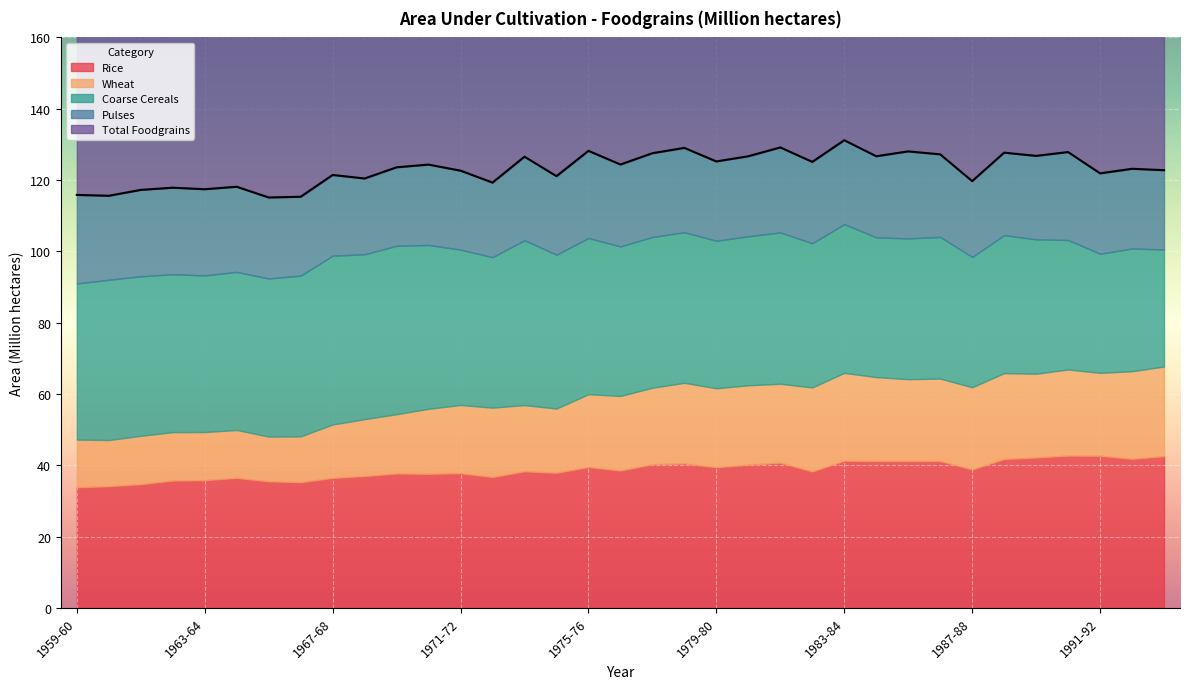

Reading right to left, what are all the values shown in this chart?

Rice: 42.5	41.8	42.6	42.7	42.2	41.7	38.8	41.2	41.1	41.2	41.2	38.3	40.7	40.1	39.4	40.5	40.3	38.5	39.5	37.9	38.3	36.7	37.8	37.6	37.7	37.0	36.4	35.2	35.5	36.5	35.8	35.7	34.7	34.1	33.8
Wheat: 25.1	24.6	23.3	24.2	23.5	24.1	23.1	23.1	23.0	23.6	24.7	23.6	22.1	22.3	22.2	22.6	21.5	20.9	20.4	18.0	18.6	19.5	19.1	18.2	16.6	16.0	15.0	12.8	12.6	13.4	13.5	13.6	13.6	12.9	13.4
Coarse Cereals: 32.8	34.4	33.4	36.3	37.7	38.7	36.5	39.7	39.5	39.2	41.7	40.4	42.5	41.8	41.4	42.2	42.3	41.9	43.8	43.1	46.2	42.2	43.6	46.0	47.2	46.2	47.3	45.1	44.3	44.4	43.9	44.3	44.7	45.0	43.8
Pulses: 22.2	22.4	22.5	24.7	23.4	23.1	21.3	23.2	24.4	22.7	23.5	22.8	23.8	22.5	22.3	23.7	23.5	23.0	24.4	22.0	23.4	20.9	22.1	22.5	22.0	21.3	22.6	22.1	22.7	23.9	24.2	24.3	24.2	23.6	24.8
Total Foodgrains: 122.8	123.2	121.9	127.8	126.8	127.7	119.7	127.2	128.0	126.7	131.2	125.1	129.1	126.7	125.2	129.0	127.5	124.3	128.2	121.1	126.5	119.3	122.6	124.3	123.6	120.4	121.4	115.3	115.1	118.1	117.4	117.8	117.2	115.6	115.8